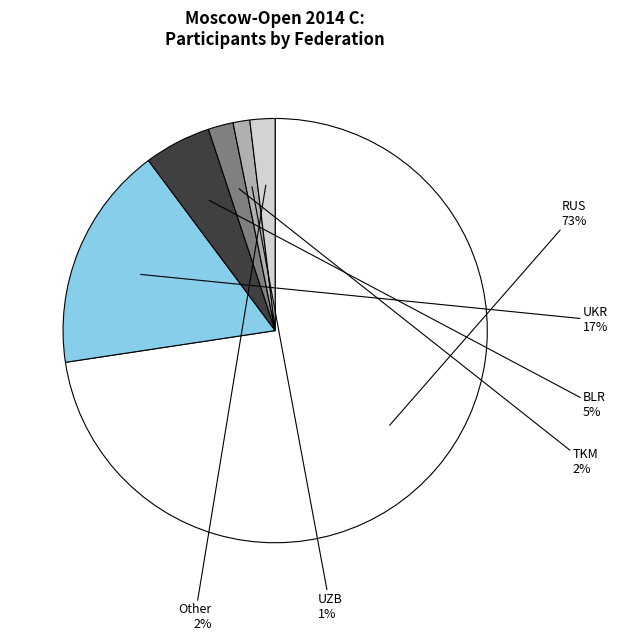

To the nearest percent, what portion does RUS represent?

73%